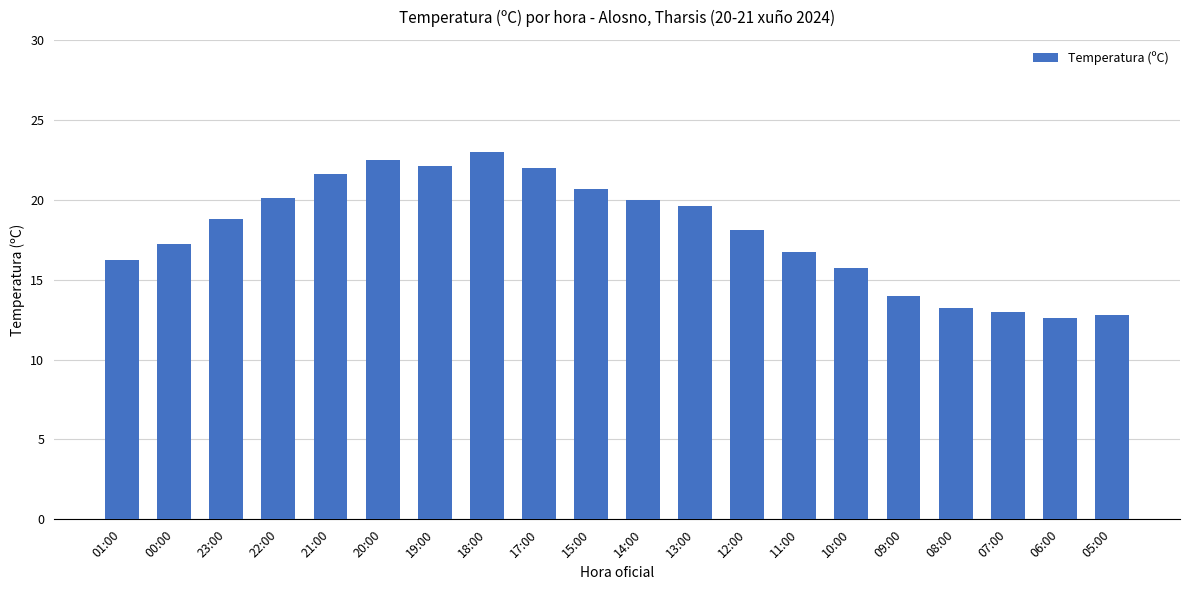

Is it true that the value at 23:00 is 29.1?

False